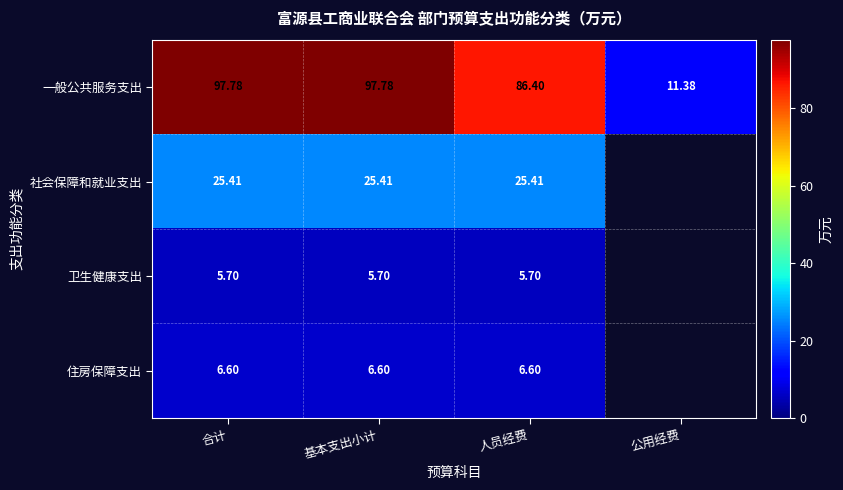

Which series changed the most between 合计 and 人员经费?

一般公共服务支出